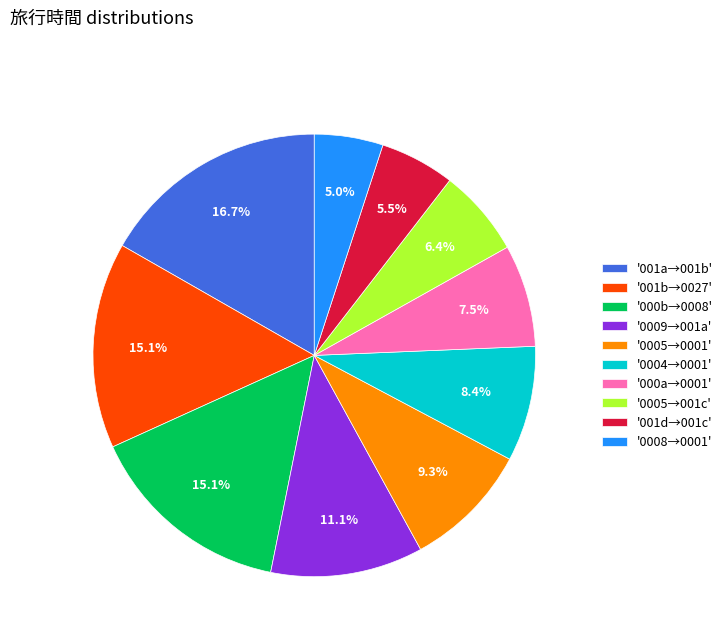

Is there any slice that represents more than half of the pie?

No